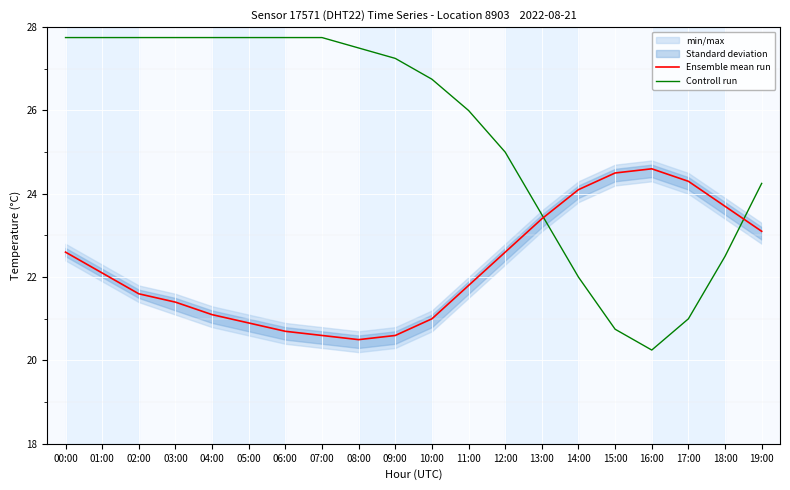

Where is Ensemble mean run nearest to the value 22?

01:00